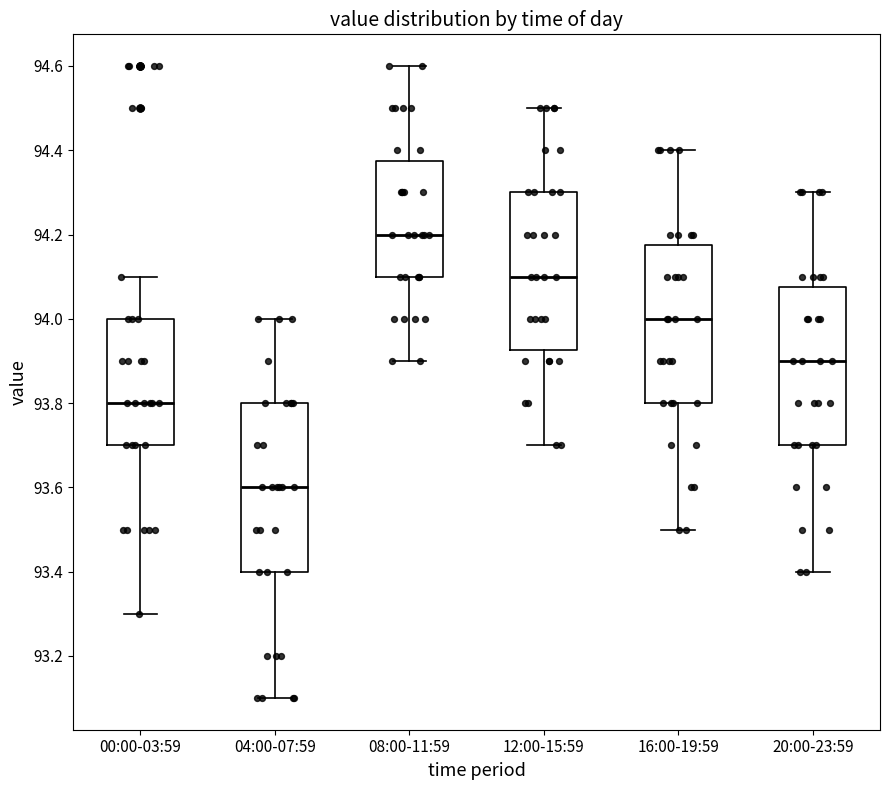

Where is the upper edge of the box for 20:00-23:59 on the y-axis? The values are not printed on the chart, so give them approximately, as read against the axis.

94.08